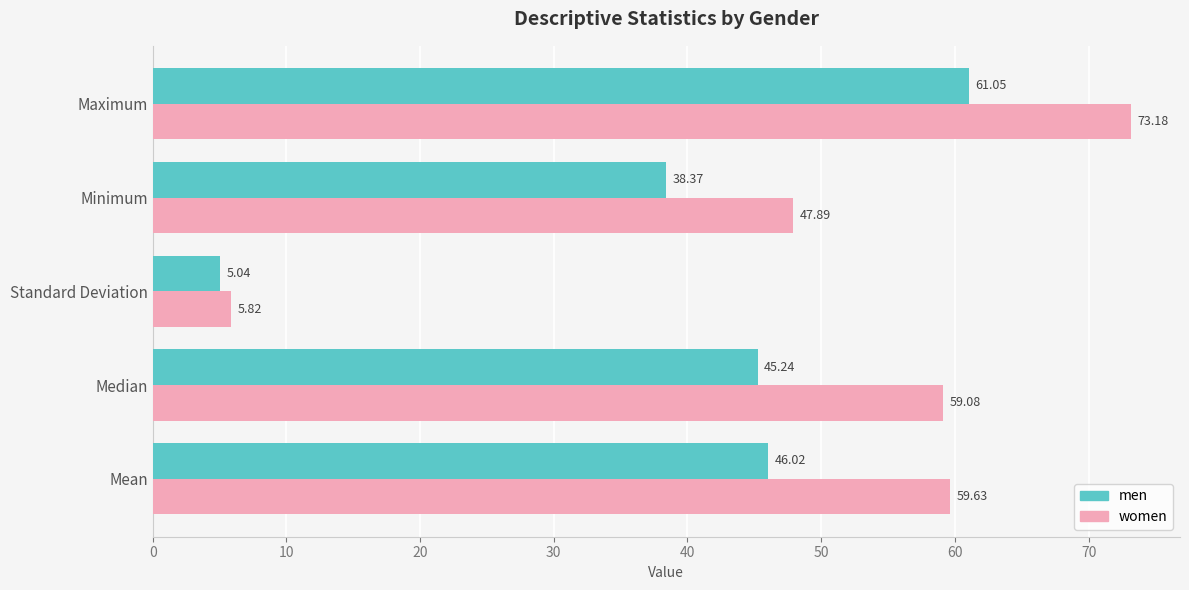

At which category is the sum across all series the highest?

Maximum